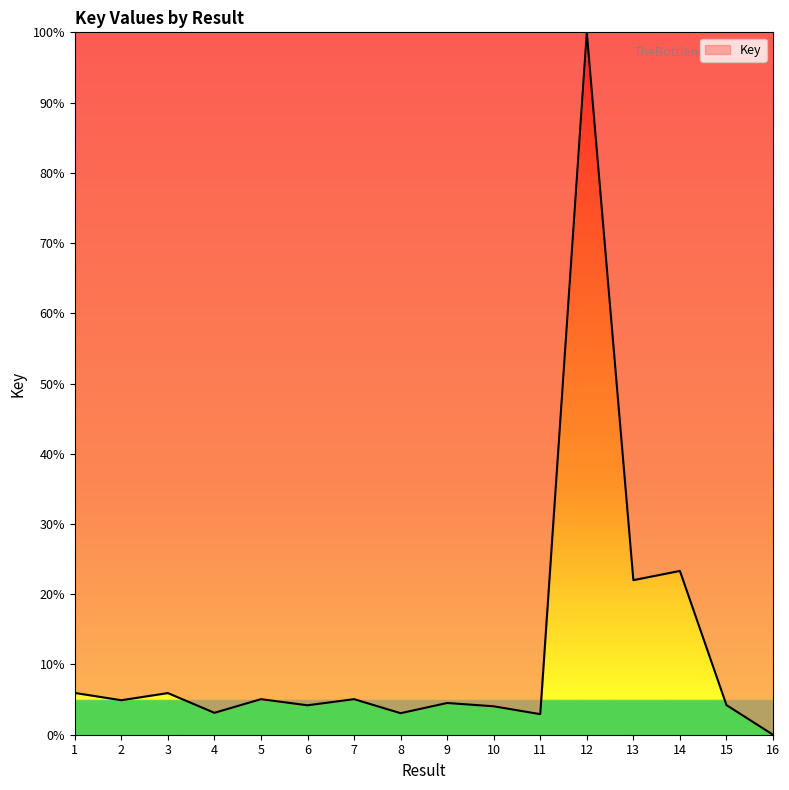

What is the average value?

12.4